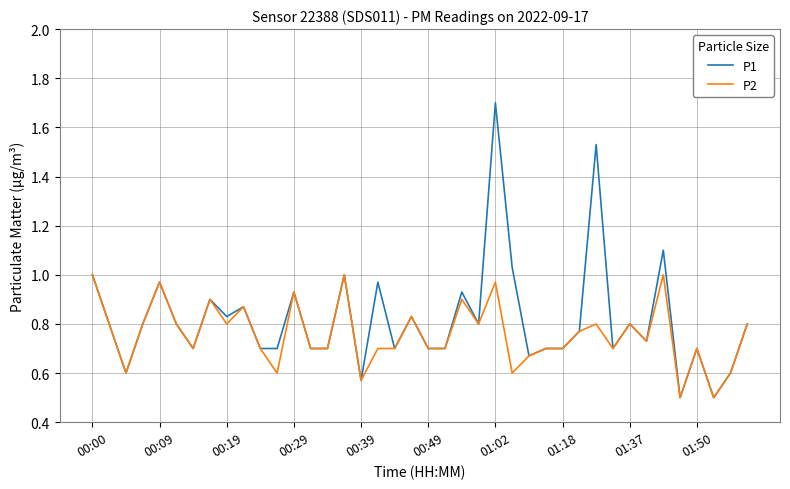

List the series in order of their peak value, highest first.

P1, P2